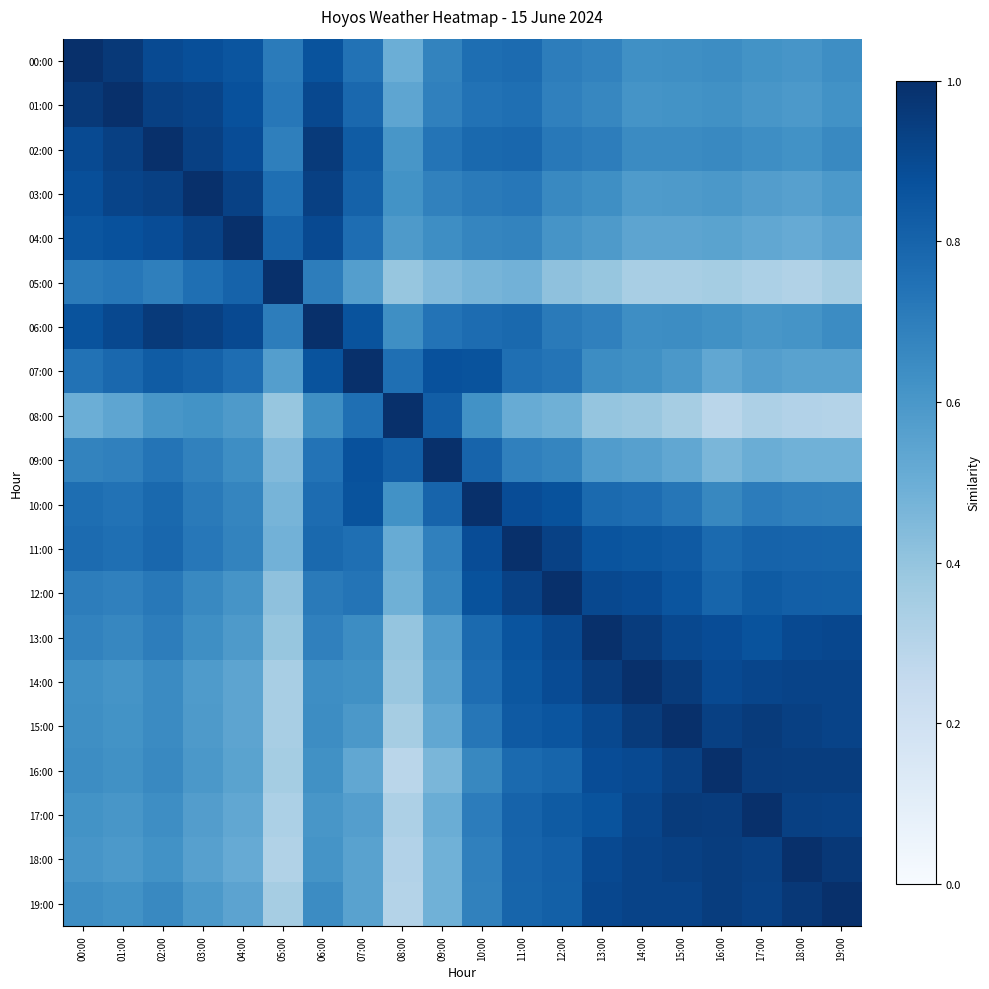

At which category does the chart reach its peak across all series?

00:00